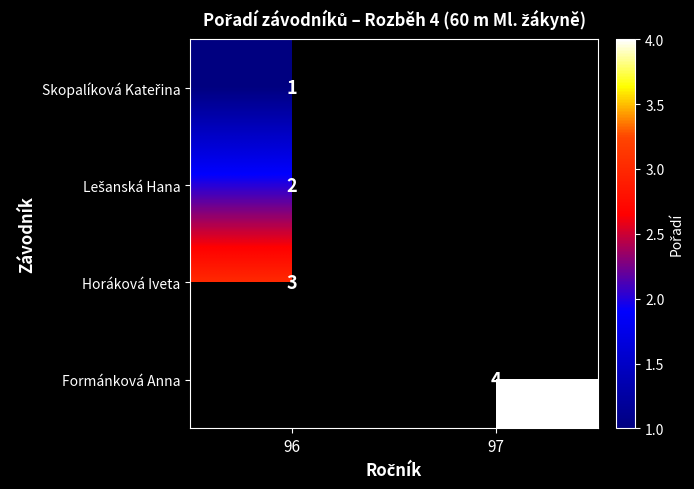

True or false: Horáková Iveta has a value of 5 at 96.

False